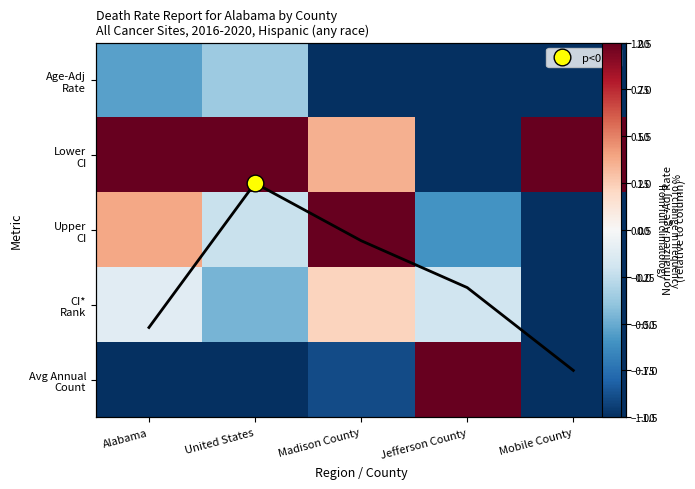

List the series in order of their peak value, highest first.

Lower CI, Upper CI, Avg Annual Count, CI* Rank, Age-Adj Rate